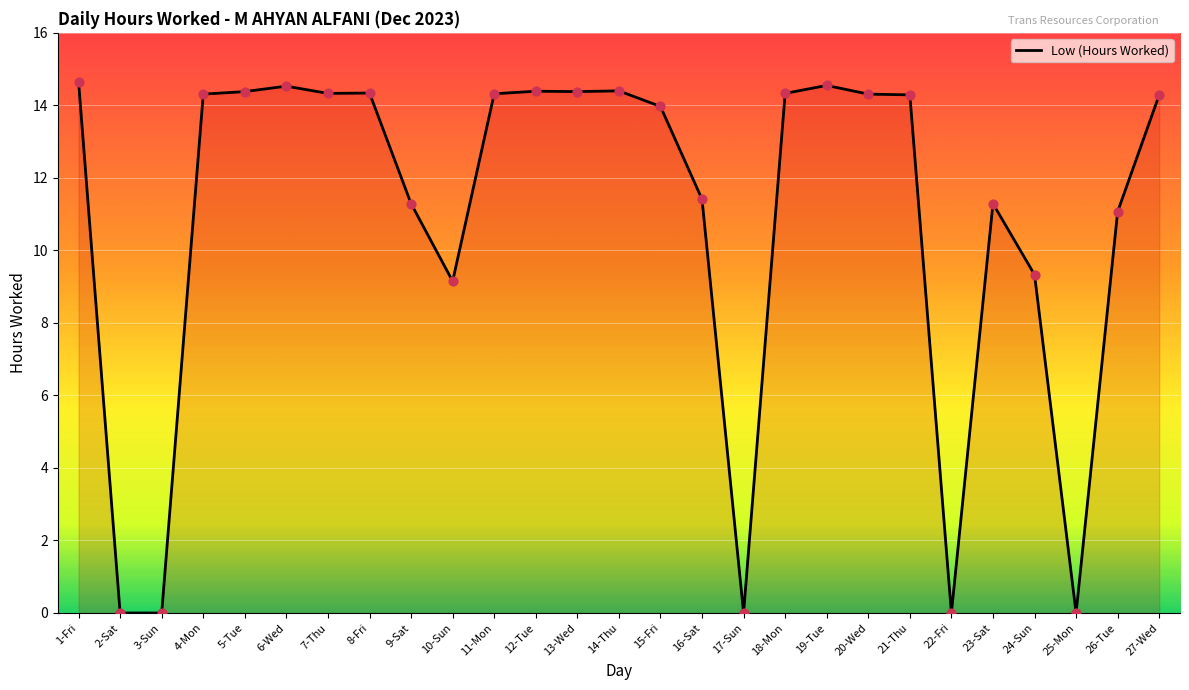

What is the ratio of the value at 4-Mon to the value at 1-Fri?

1.0